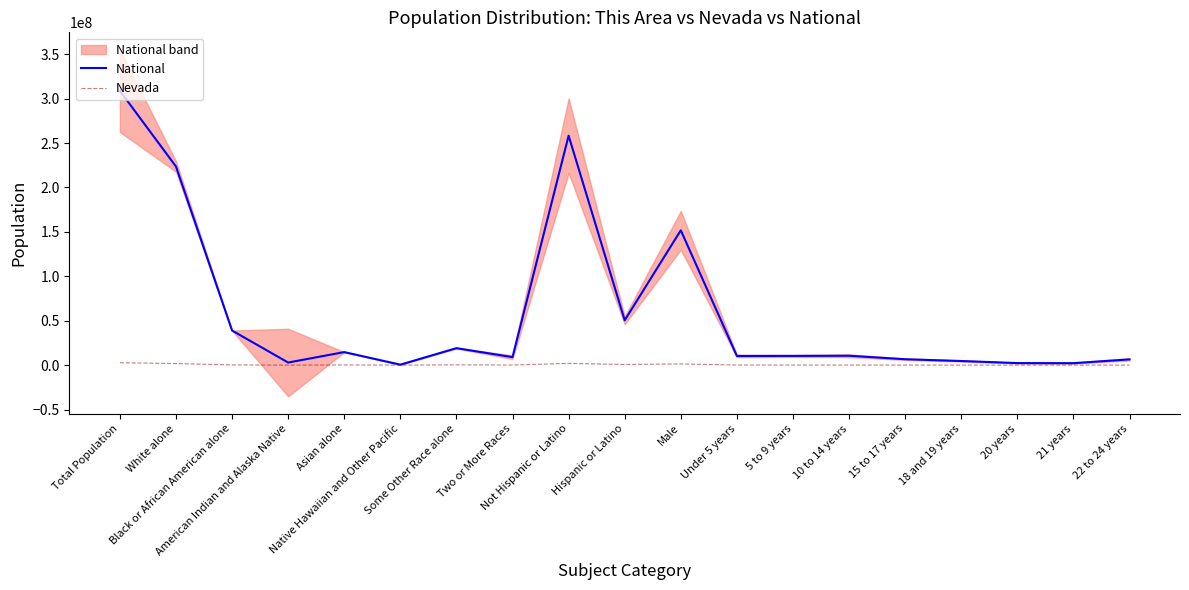

What position from the left is Total Population?

1